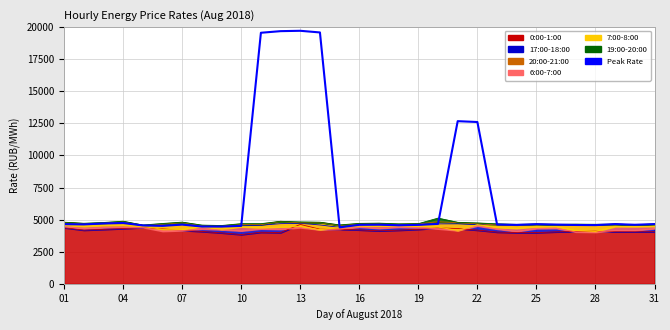

How many points are higher than both their immediate neighbors (excluding endpoints)?

7